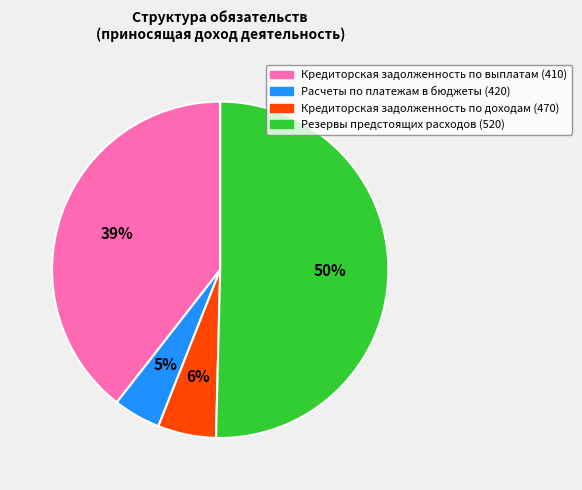

Rank the categories by value from highest to lowest.

Резервы предстоящих расходов (520), Кредиторская задолженность по выплатам (410), Кредиторская задолженность по доходам (470), Расчеты по платежам в бюджеты (420)